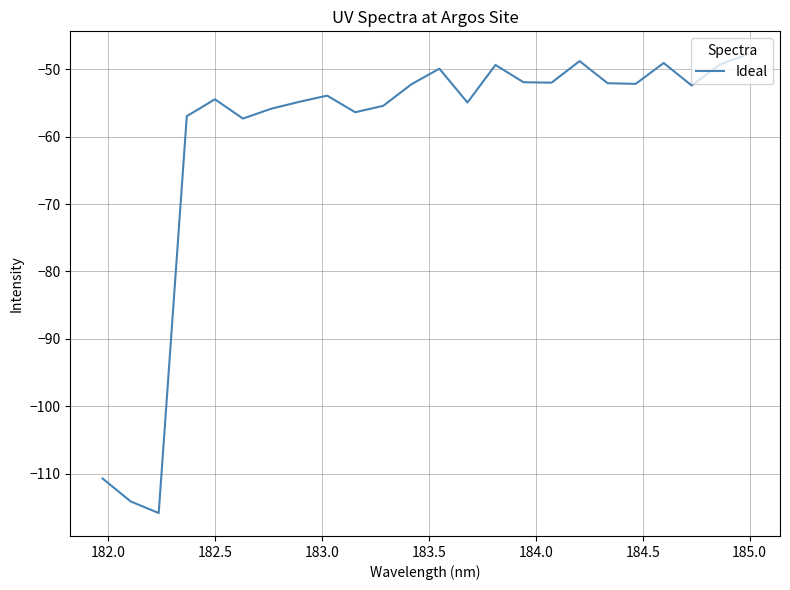

What is the difference between the maximum and minimum values?

68.1